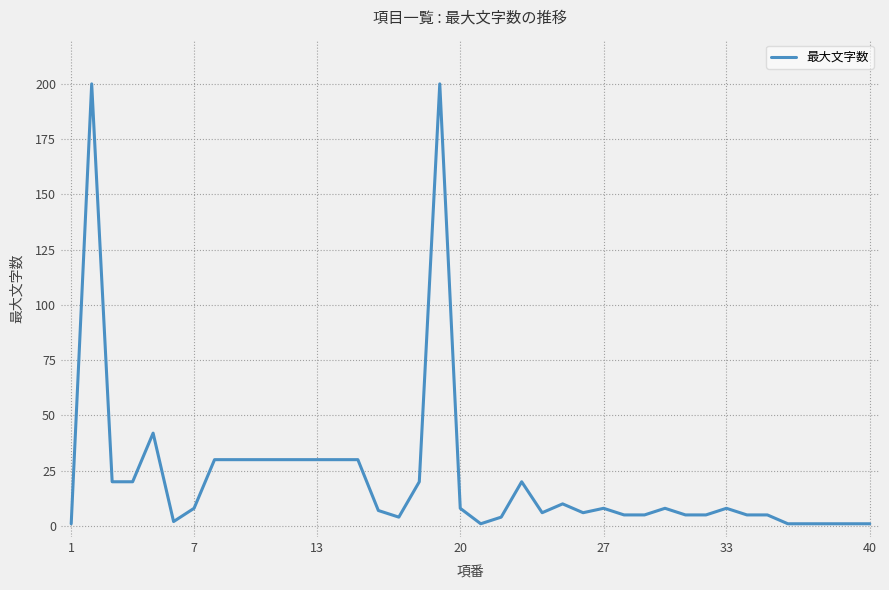

What is the difference between the maximum and minimum values?

199